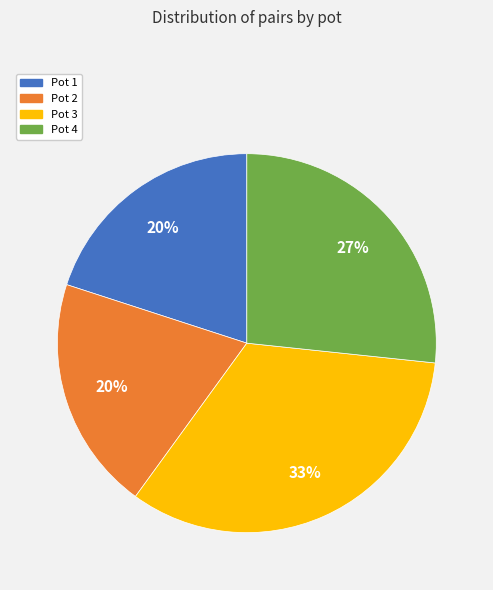

Which category has the biggest portion of the pie?

Pot 3